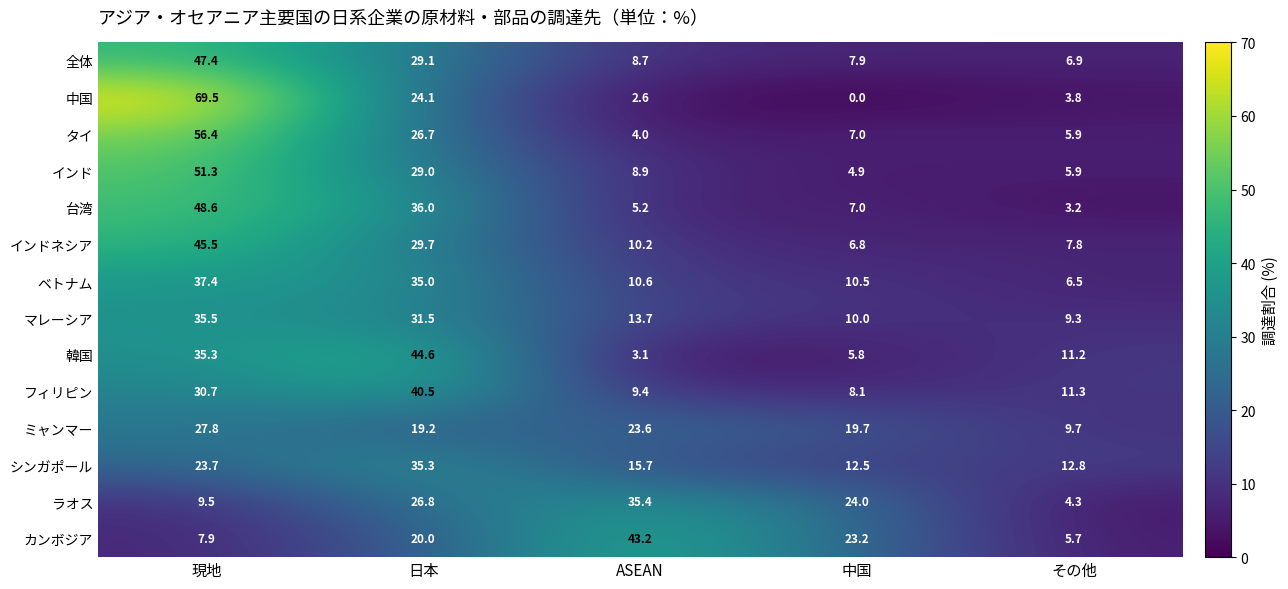

How many distinct data groups are displayed?

14